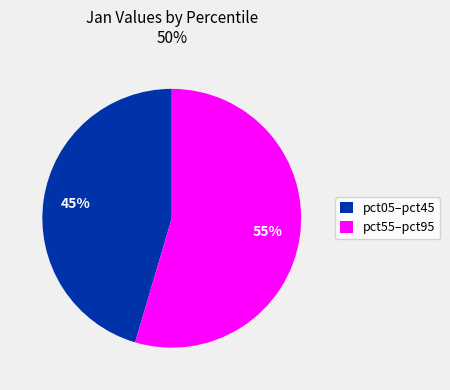

What is the ratio of the value at pct55–pct95 to the value at pct05–pct45?

1.2